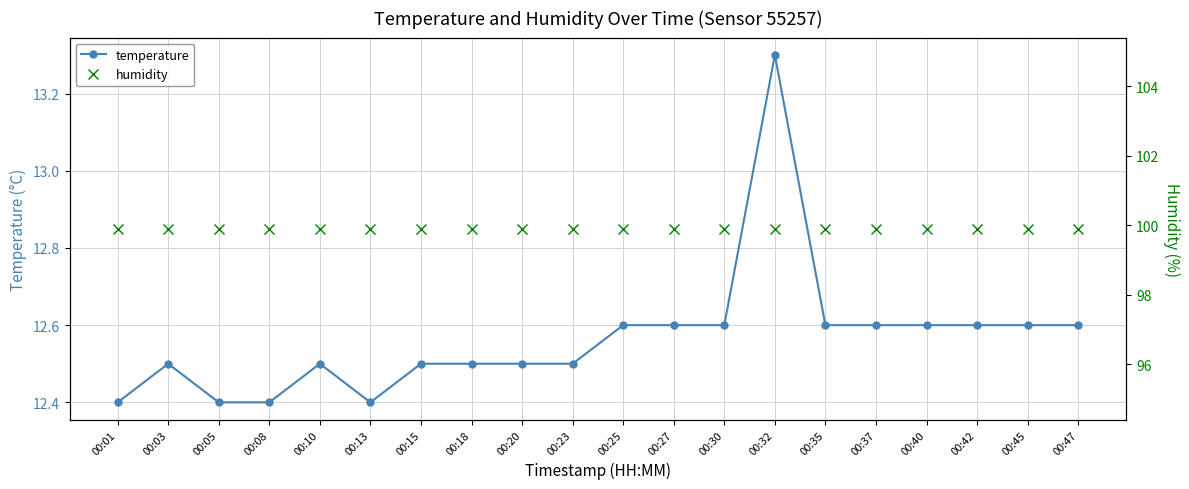

The value of humidity at 00:42 is 99.9. True or false?

True